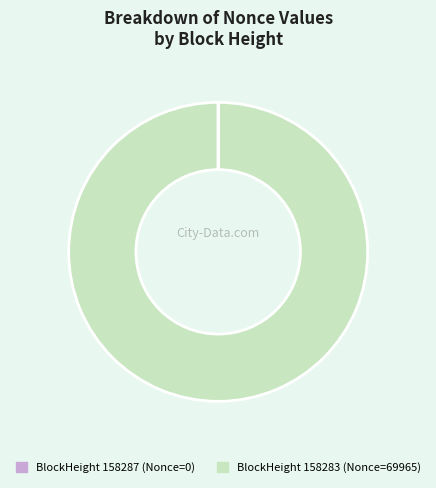

Is there a majority slice in this chart?

Yes